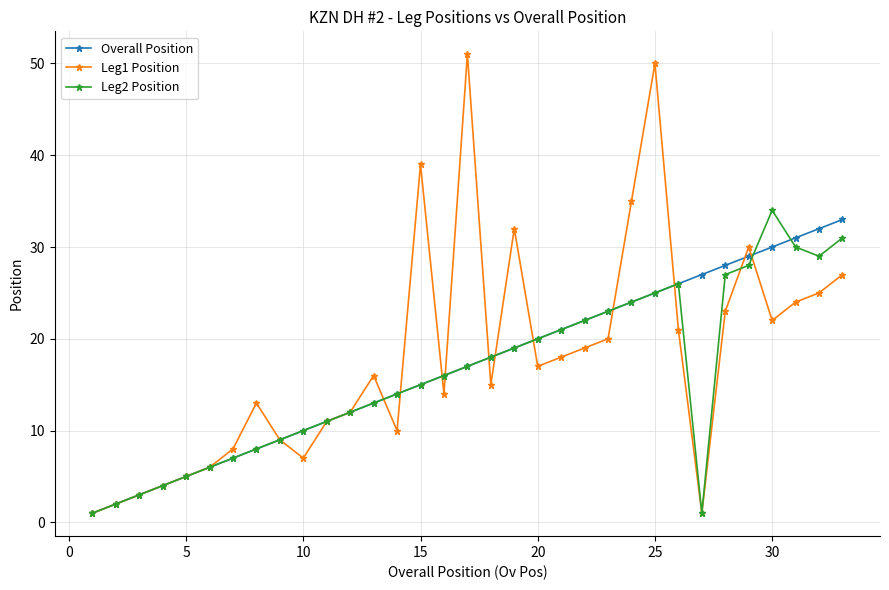

Which series has the widest spread of values?

Leg1 Position